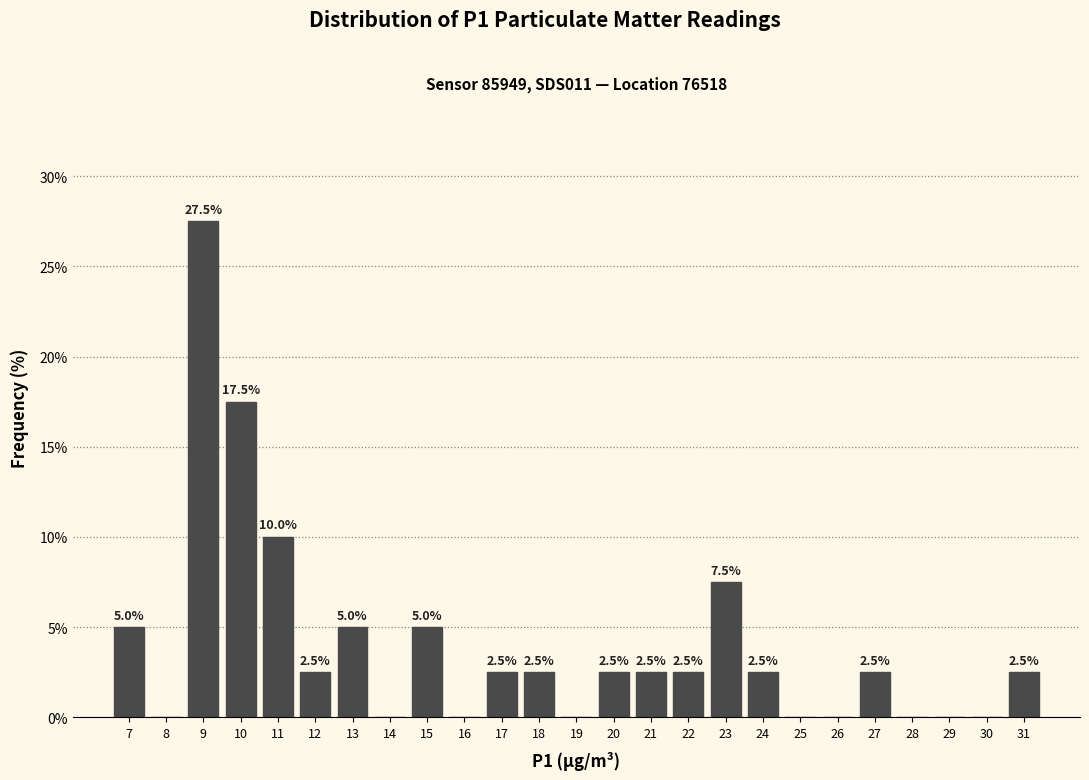

Over which range of the x-axis is the bar tallest?

8.5 to 9.5